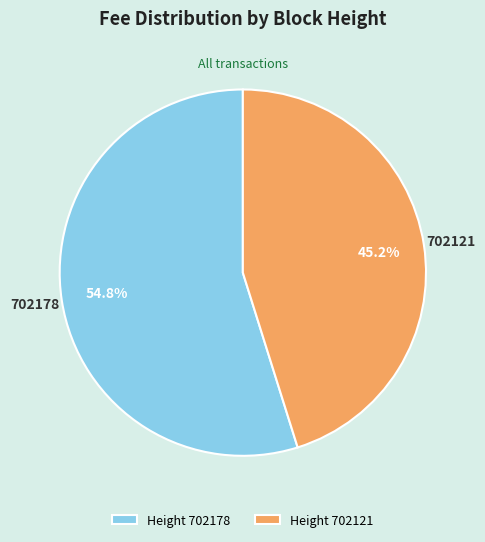

Count the number of slices in the pie.

2